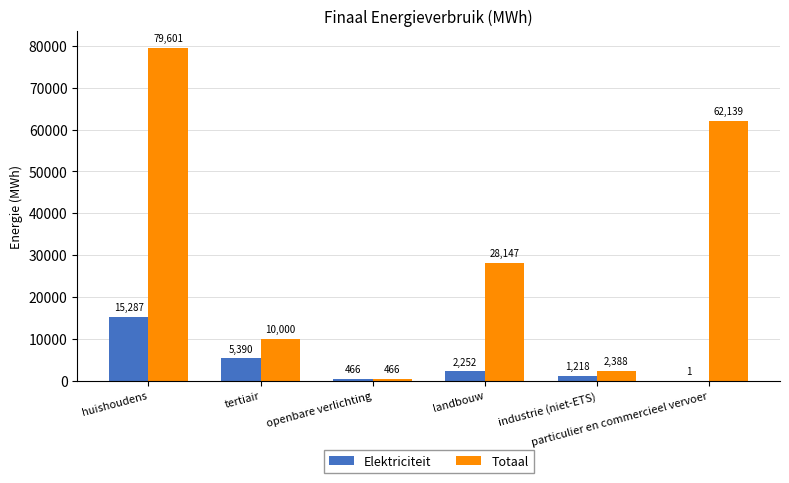

Between tertiair and particulier en commercieel vervoer, which series saw the biggest shift?

Totaal